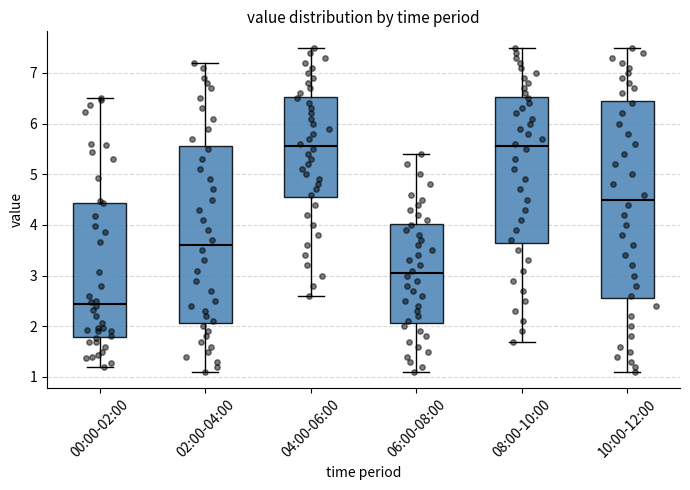

Reading left to right, transcribe this box plot: for each box, give where its median line is, the range the box spans, and where its two whiskers end, as read against the y-axis. The values are not printed on the chart, so give them approximately, as read against the axis.

00:00-02:00: median 2.4, box 1.8 to 4.4, whiskers 1.2 to 6.5
02:00-04:00: median 3.6, box 2.1 to 5.6, whiskers 1.1 to 7.2
04:00-06:00: median 5.6, box 4.6 to 6.5, whiskers 2.6 to 7.5
06:00-08:00: median 3.1, box 2.1 to 4.0, whiskers 1.1 to 5.4
08:00-10:00: median 5.6, box 3.7 to 6.5, whiskers 1.7 to 7.5
10:00-12:00: median 4.5, box 2.6 to 6.5, whiskers 1.1 to 7.5